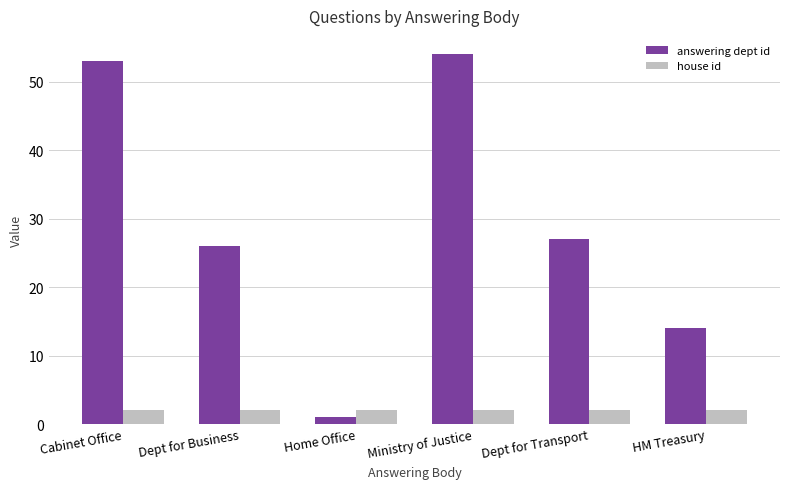

What is the greatest value displayed?

54